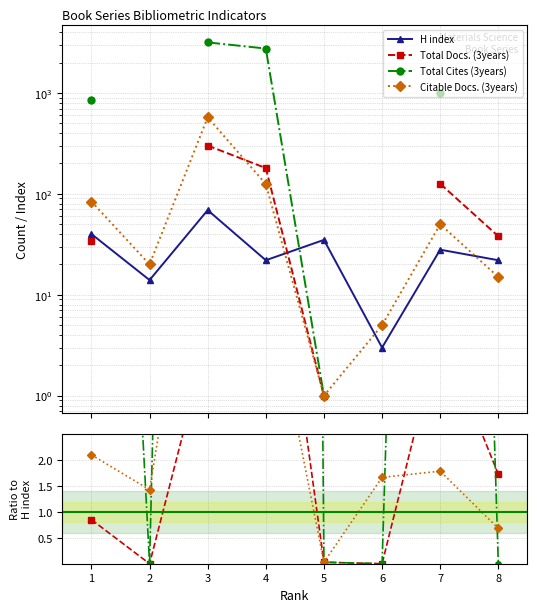

What is the lowest value of the Citable Docs. (3years) series?

1